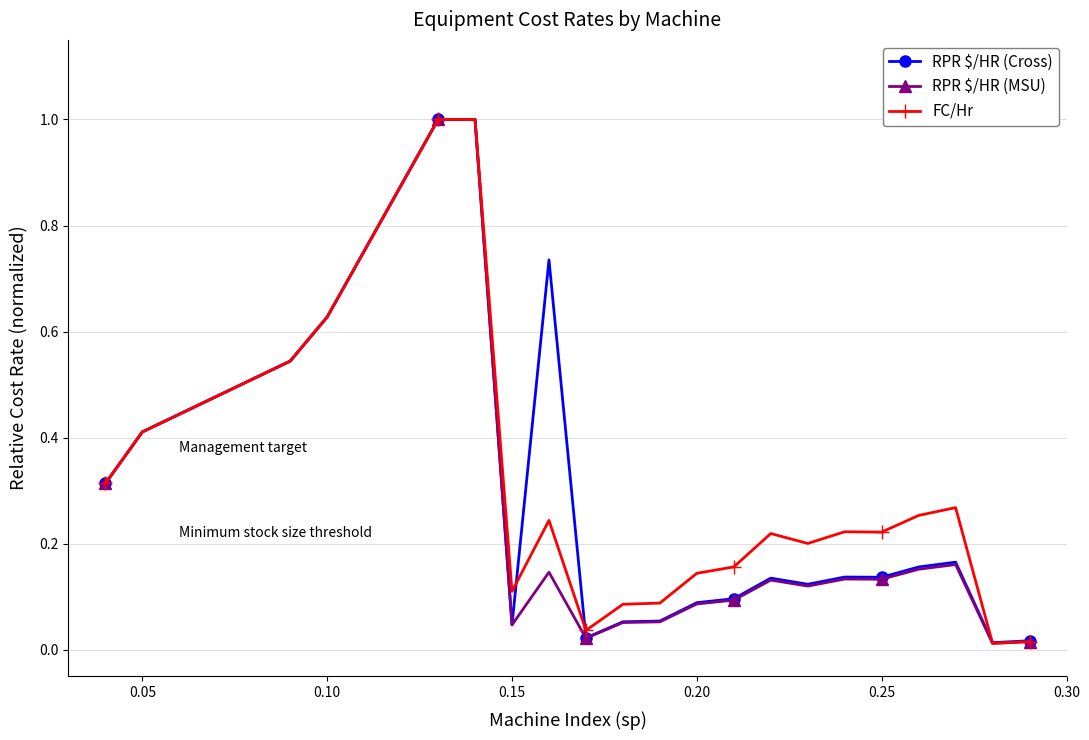

At how many categories does at least one series exceed 0?

21